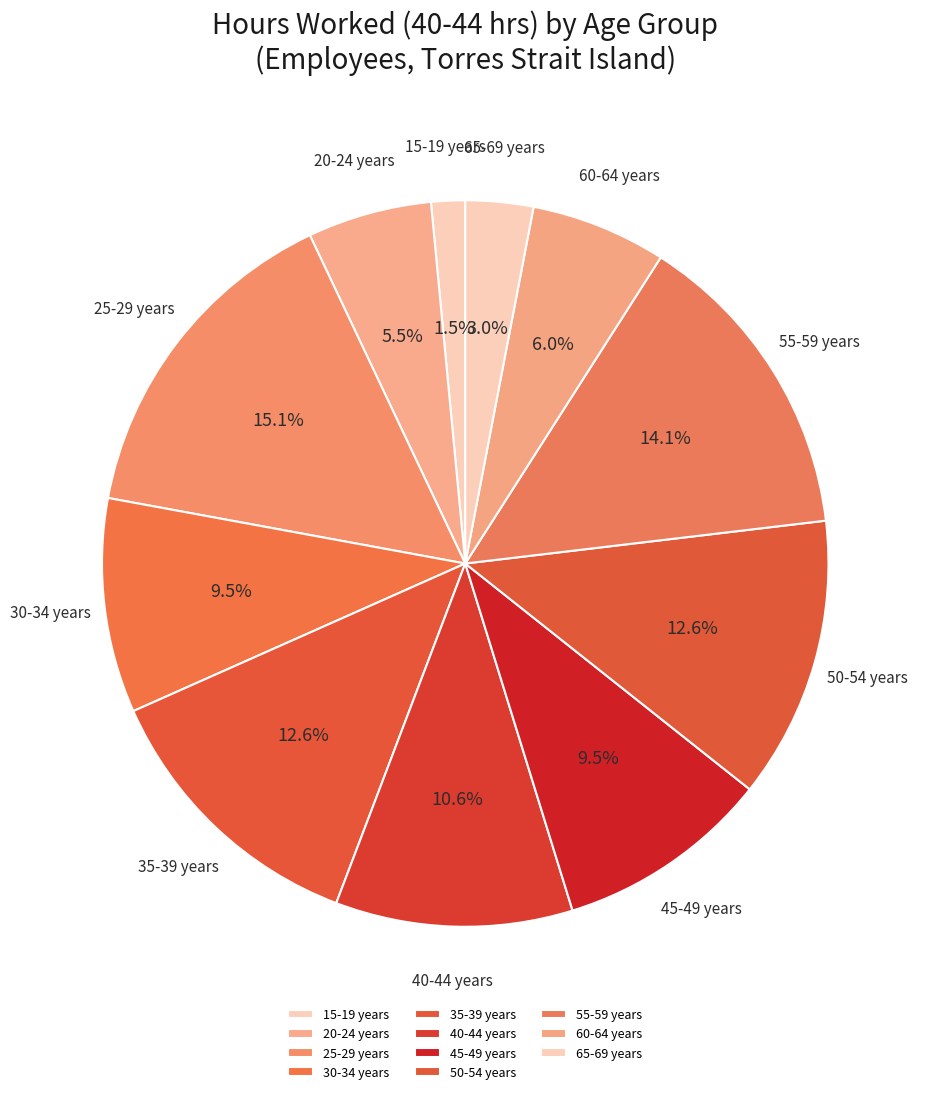

True or false: 40-44 years accounts for 21% of the total.

False